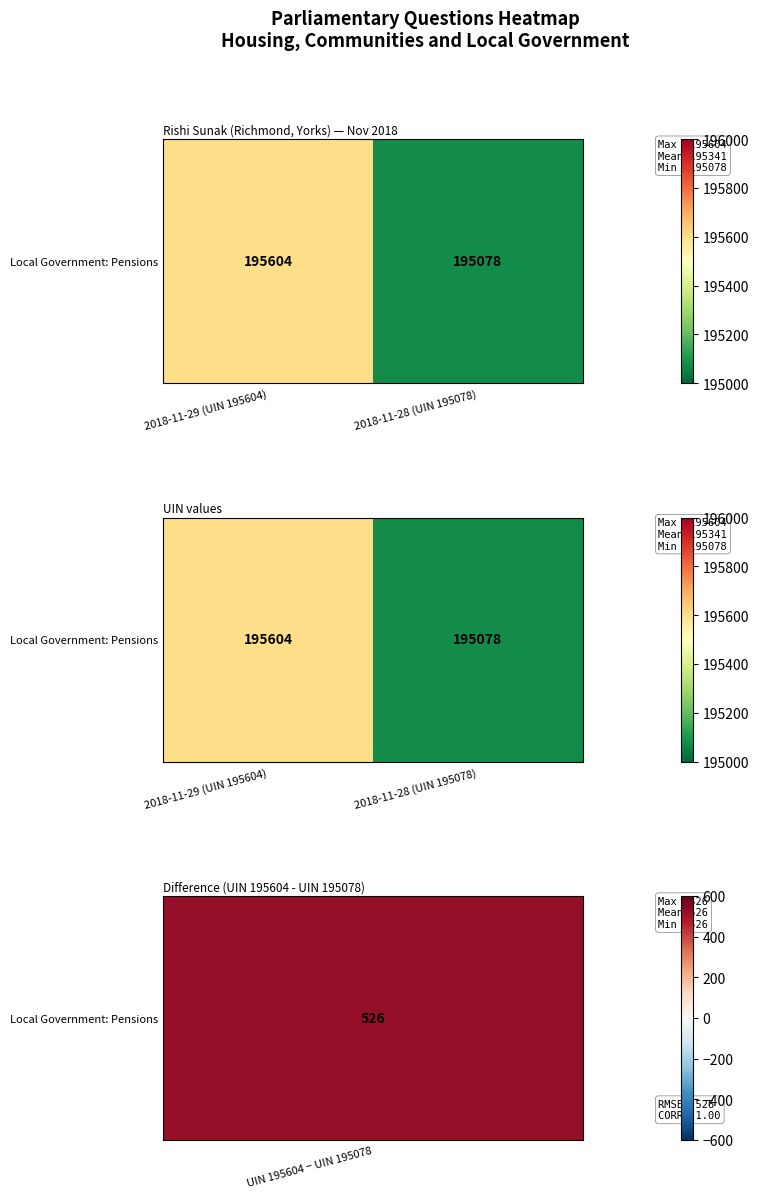

Count the number of data series in this chart.

1